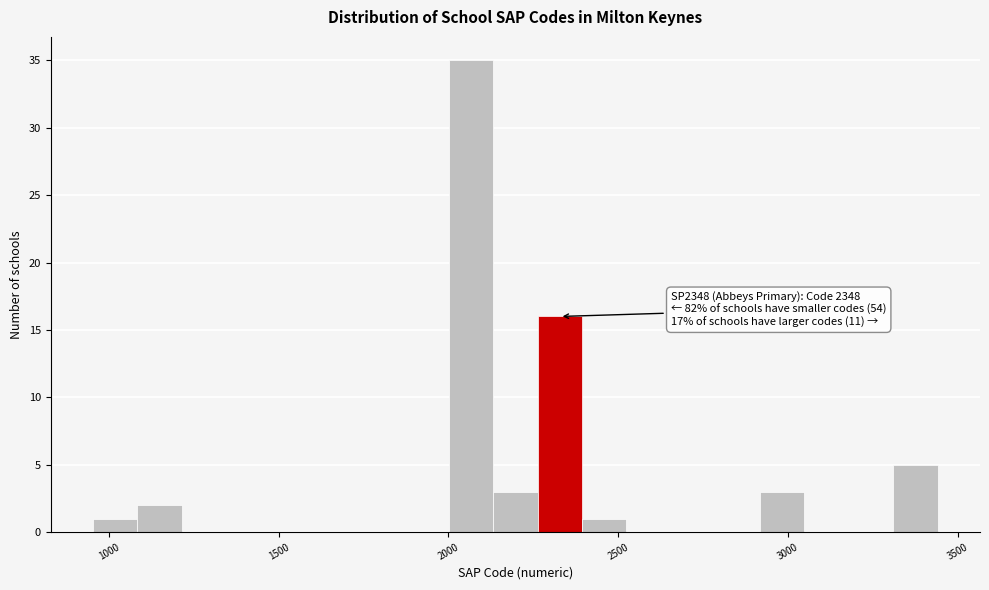

Around what value on the x-axis is the tallest bar? Give the approximate position of its centre, as read against the axis.

2050